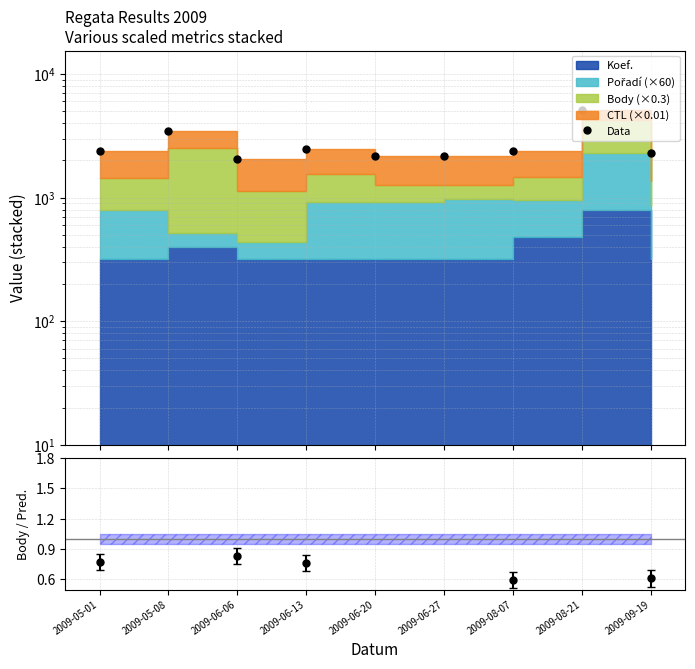

What is the difference between the maximum and minimum values?

3093.3